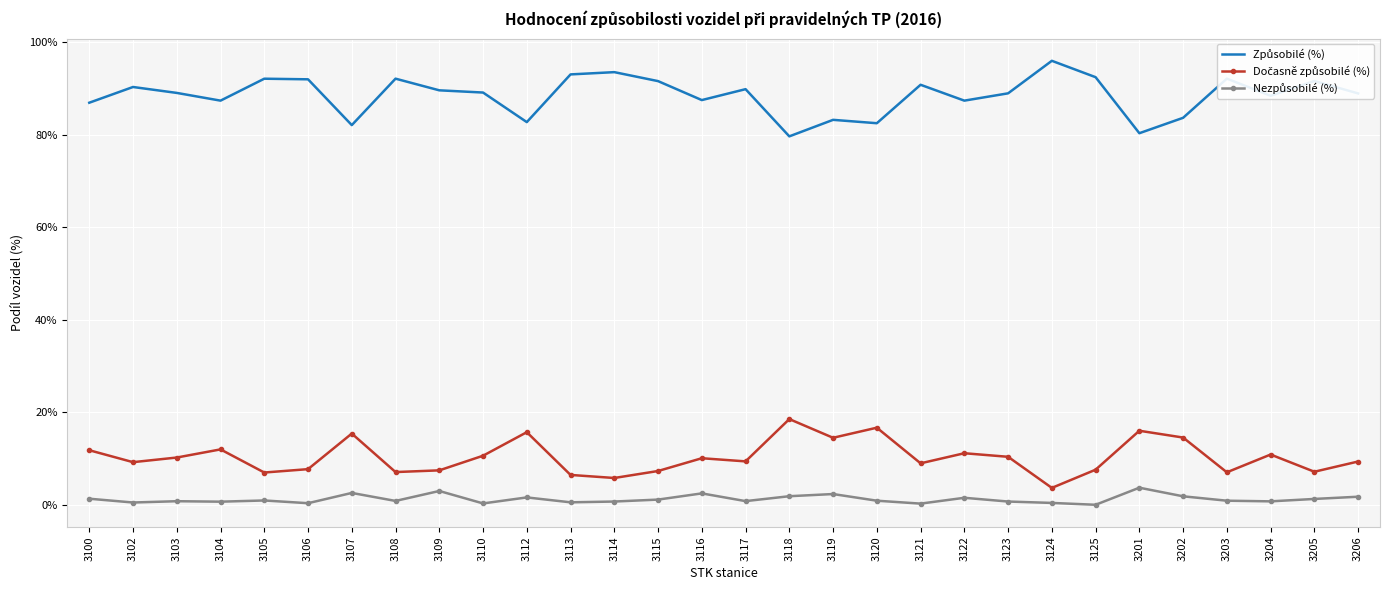

What is the maximum value shown in the chart?

96.0